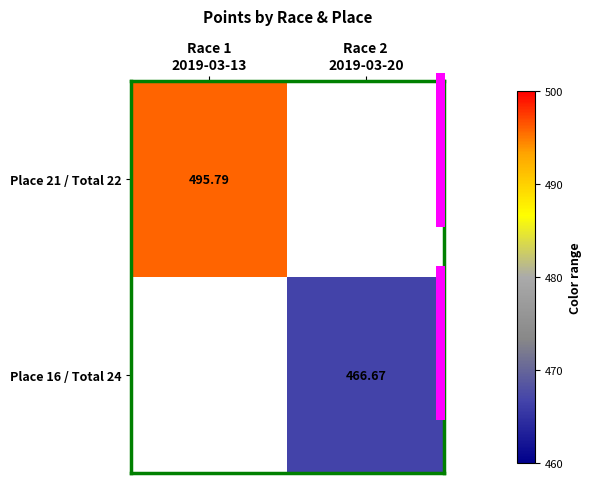

Where does the Place 16 / Total 24 series first go above 466?

Race 2 2019-03-20